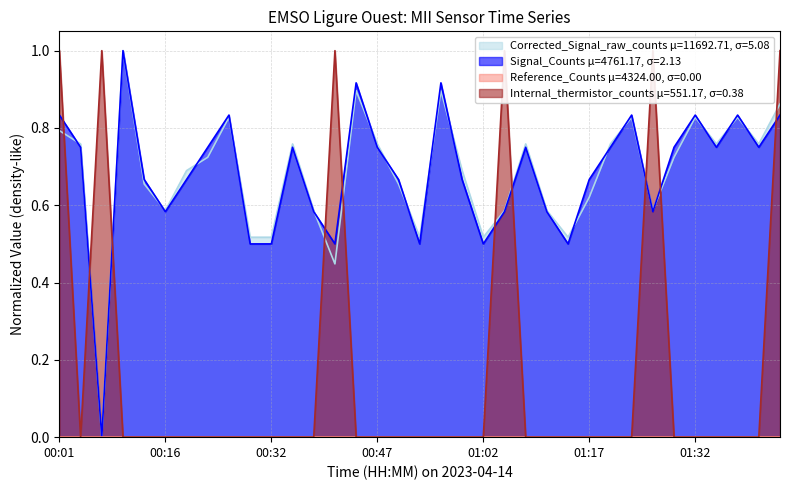

How many data points in Corrected_Signal_raw_counts are above 0?

34